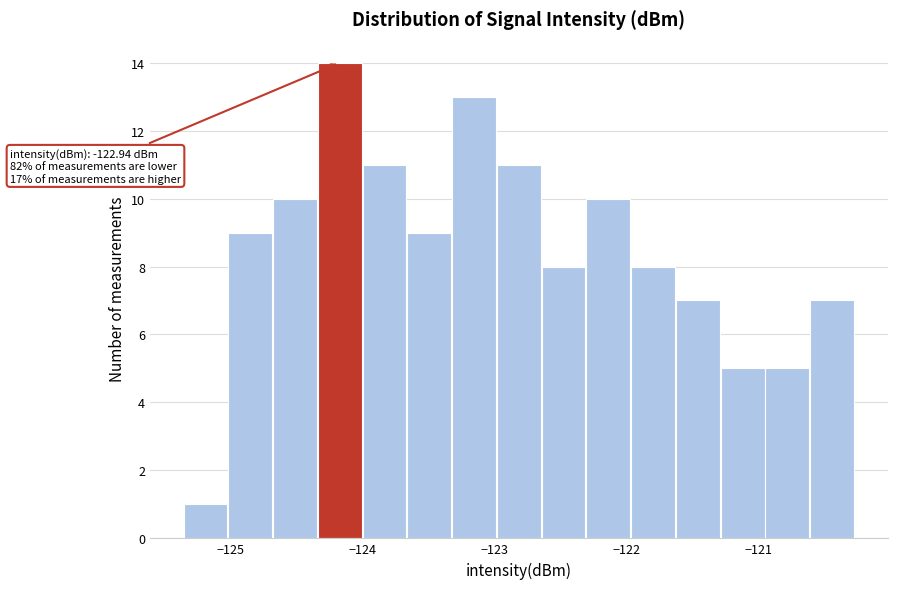

Around what value on the x-axis is the tallest bar? Give the approximate position of its centre, as read against the axis.

-124.2